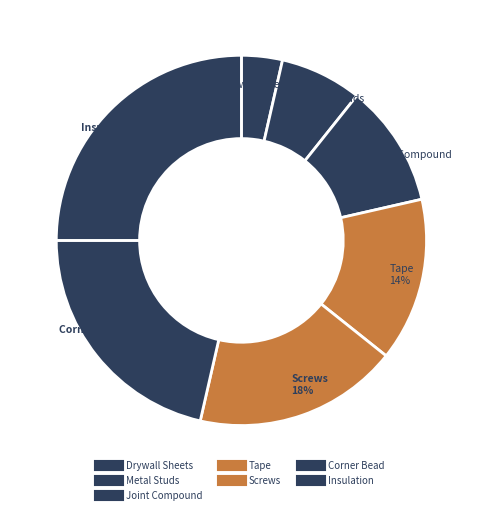

Is there any slice that represents more than half of the pie?

No